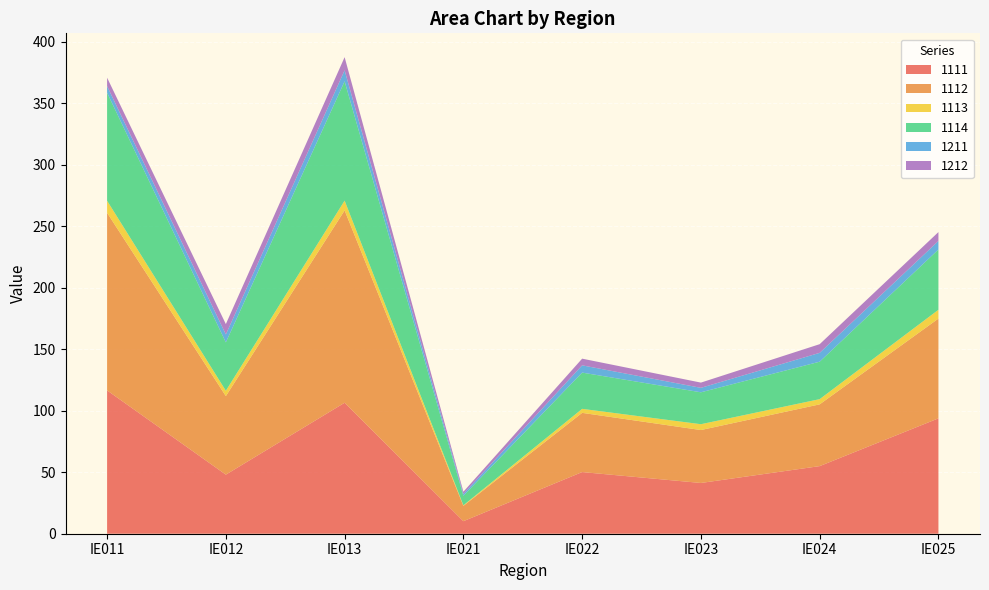

Reading left to right, what are all the values shown in this chart?

1111: 116.6	48.1	106.5	10.2	50.1	41.3	55.0	93.8
1112: 144.4	63.9	156.4	12.5	48.2	43.0	50.2	81.1
1113: 9.8	4.3	8.0	0.5	3.3	4.7	4.2	7.1
1114: 87.9	39.4	97.1	7.8	29.5	26.0	30.5	49.0
1211: 5.4	6.4	8.9	1.4	5.9	3.6	7.2	7.0
1212: 6.8	8.4	10.7	1.8	5.4	4.3	7.1	7.2